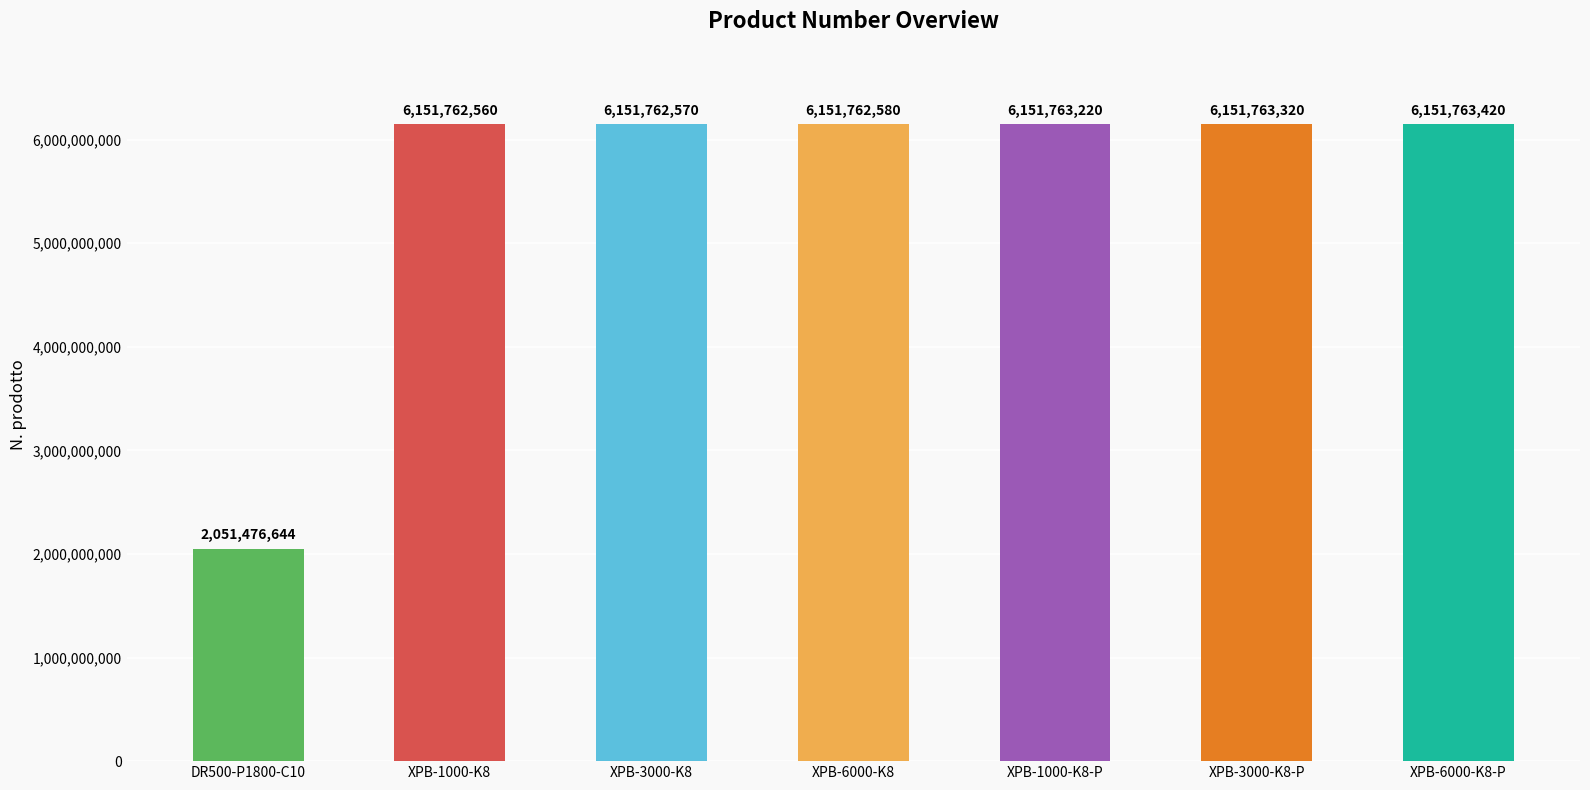

What is the value of the 2nd bar from the left?

6151762560